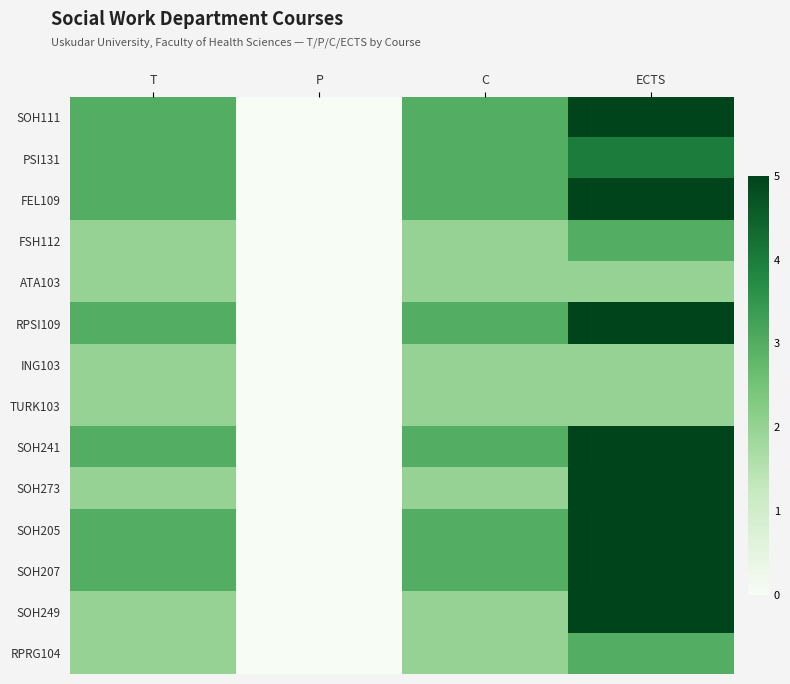

Reading right to left, list all the values displayed in this chart.

SOH111: ECTS=5	C=3	P=0	T=3
PSI131: ECTS=4	C=3	P=0	T=3
FEL109: ECTS=5	C=3	P=0	T=3
FSH112: ECTS=3	C=2	P=0	T=2
ATA103: ECTS=2	C=2	P=0	T=2
RPSI109: ECTS=5	C=3	P=0	T=3
ING103: ECTS=2	C=2	P=0	T=2
TURK103: ECTS=2	C=2	P=0	T=2
SOH241: ECTS=5	C=3	P=0	T=3
SOH273: ECTS=5	C=2	P=0	T=2
SOH205: ECTS=5	C=3	P=0	T=3
SOH207: ECTS=5	C=3	P=0	T=3
SOH249: ECTS=5	C=2	P=0	T=2
RPRG104: ECTS=3	C=2	P=0	T=2